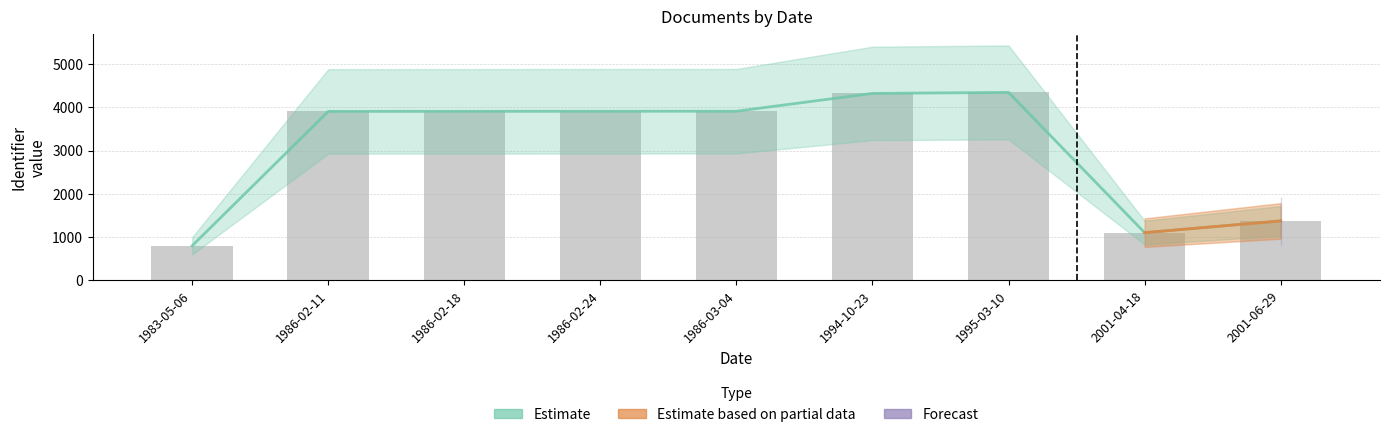

What is the label of the 9th bar from the right?

1983-05-06